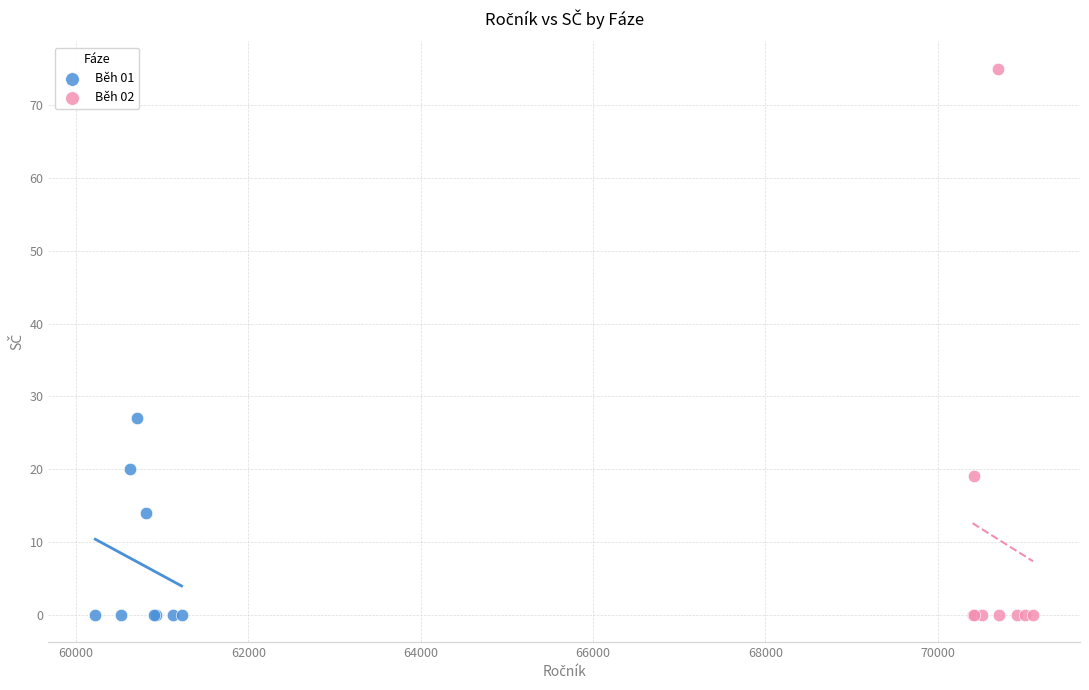

Which series has the widest spread of Y values?

Běh 02